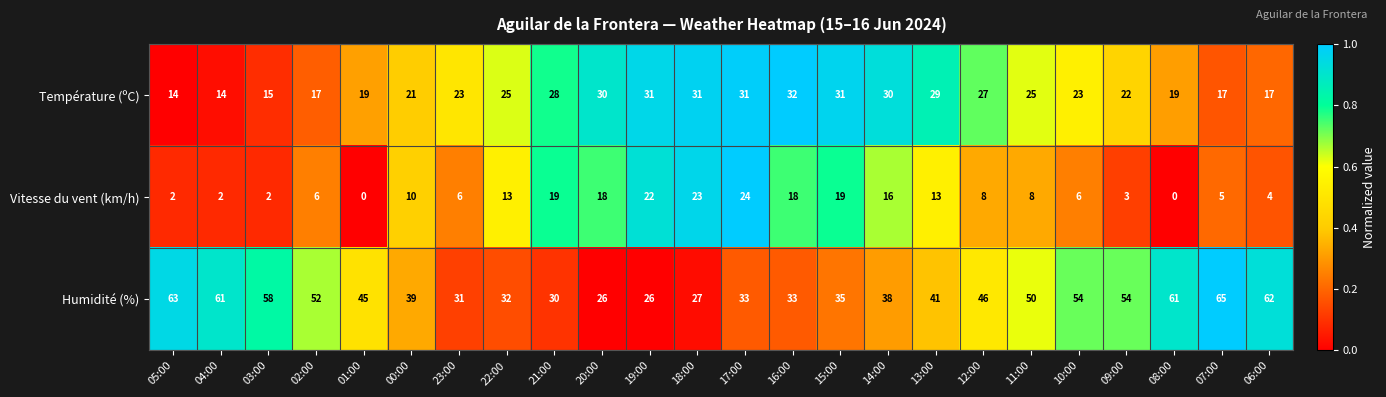

Which series has the widest spread of values?

Humidité (%)